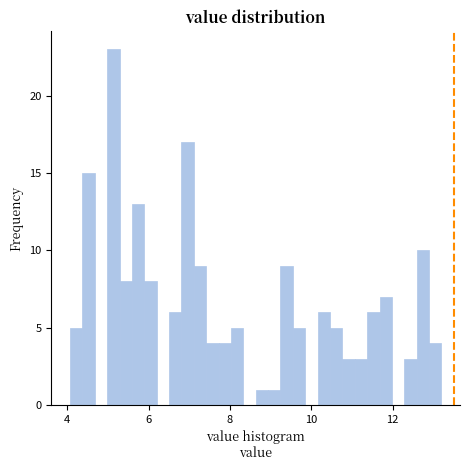

Read against the x-axis, roughly where is the centre of the tallest bar?

5.2